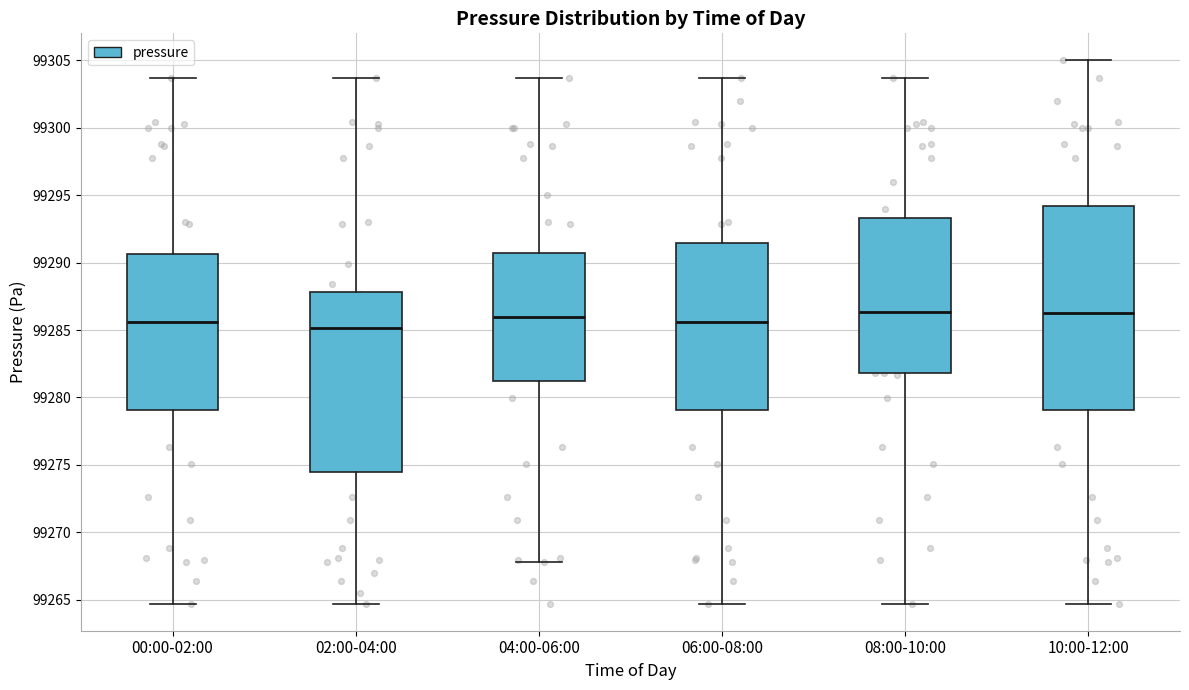

Which box is the tallest, from its lower edge to its upper edge?

10:00-12:00